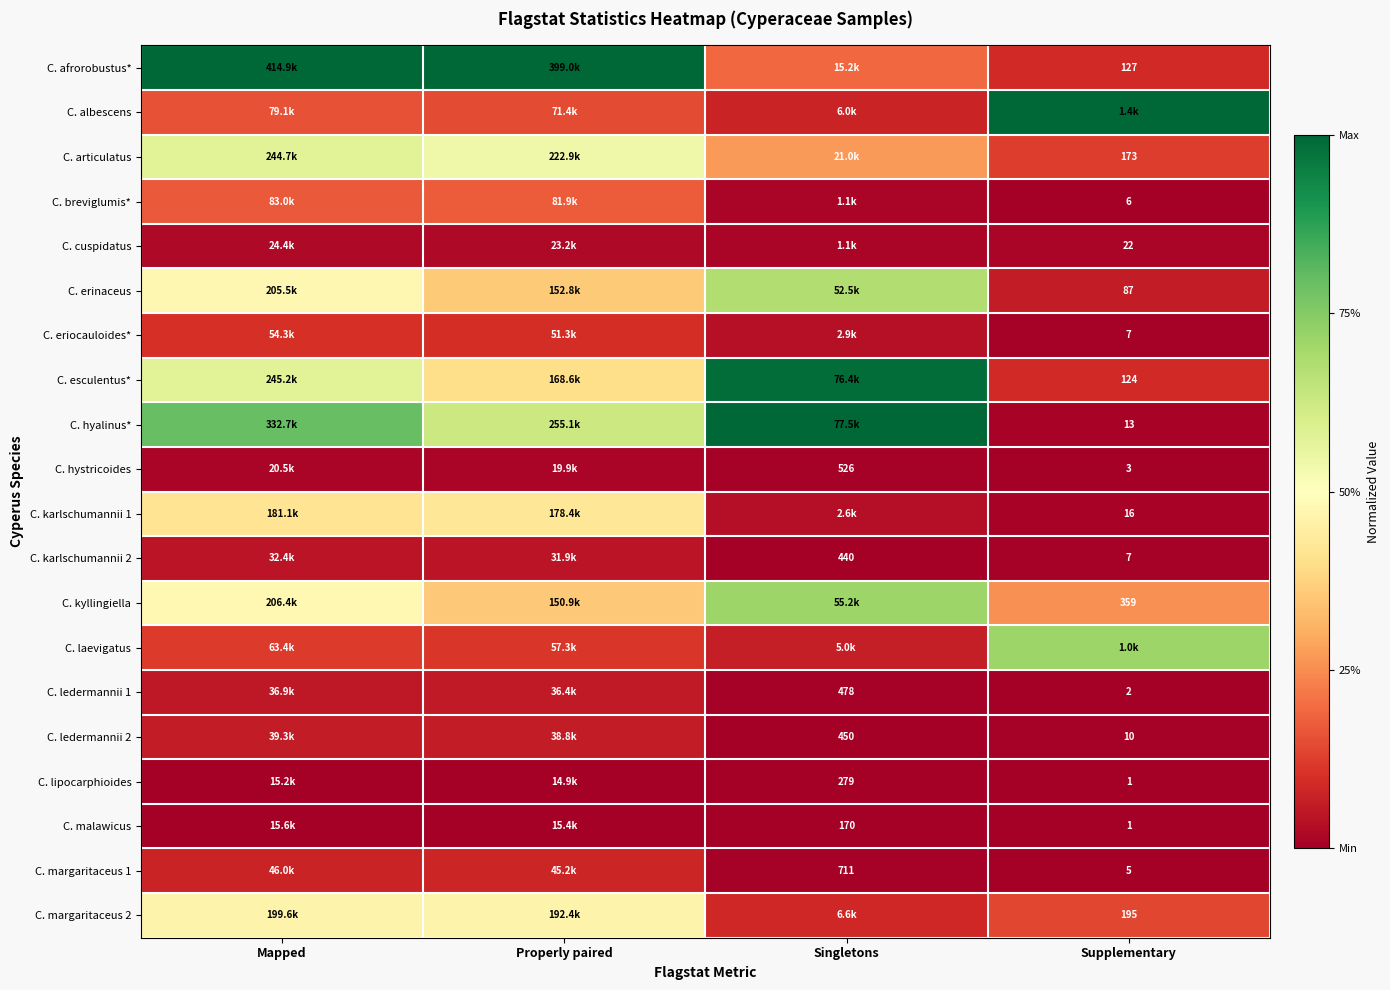

Is the value of C. hystricoides at Supplementary greater than the value of C. eriocauloides* at Supplementary?

No